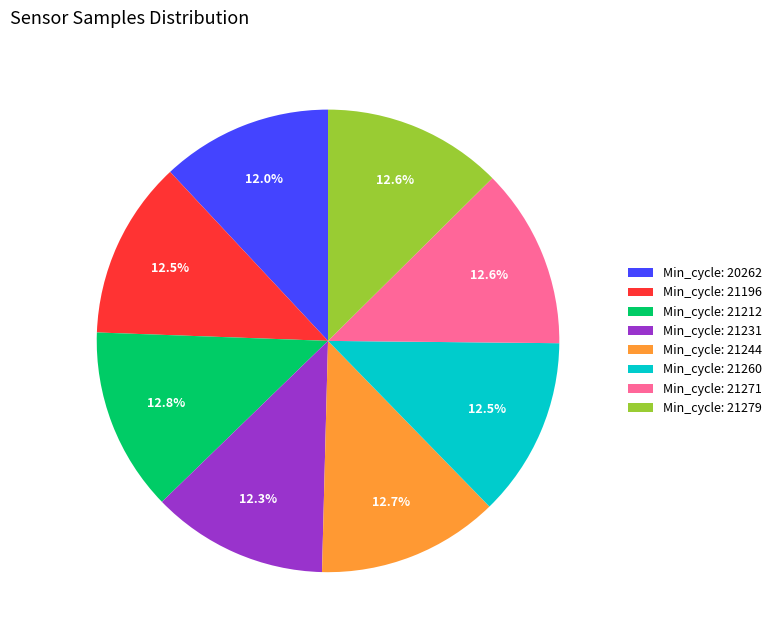

Does Min_cycle: 21279 account for over 50% of the chart?

No